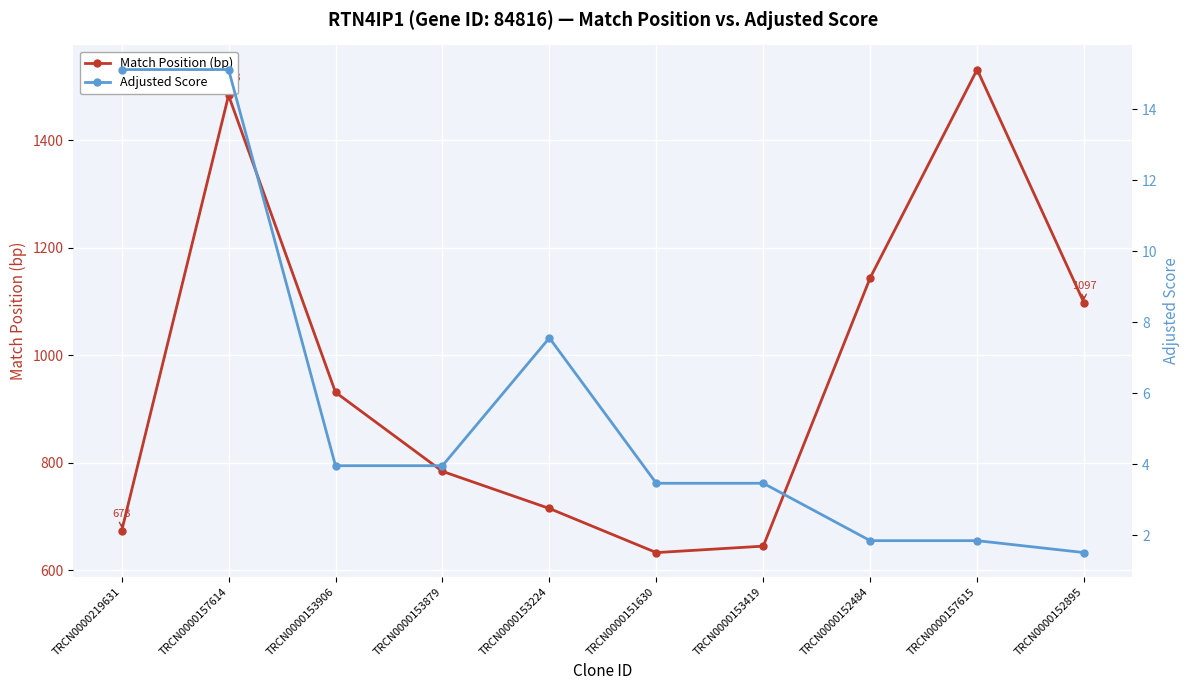

Is this an area chart (filled region under the line)?

No